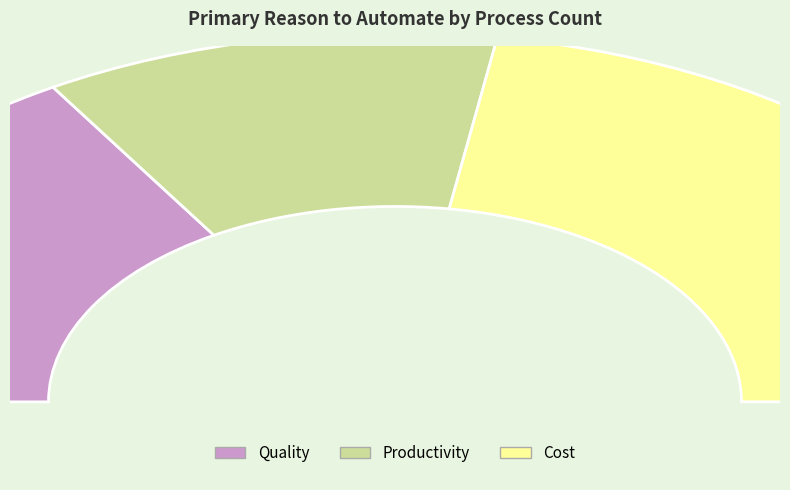

To the nearest percent, what is the combined percentage of Cost and Quality?

77%